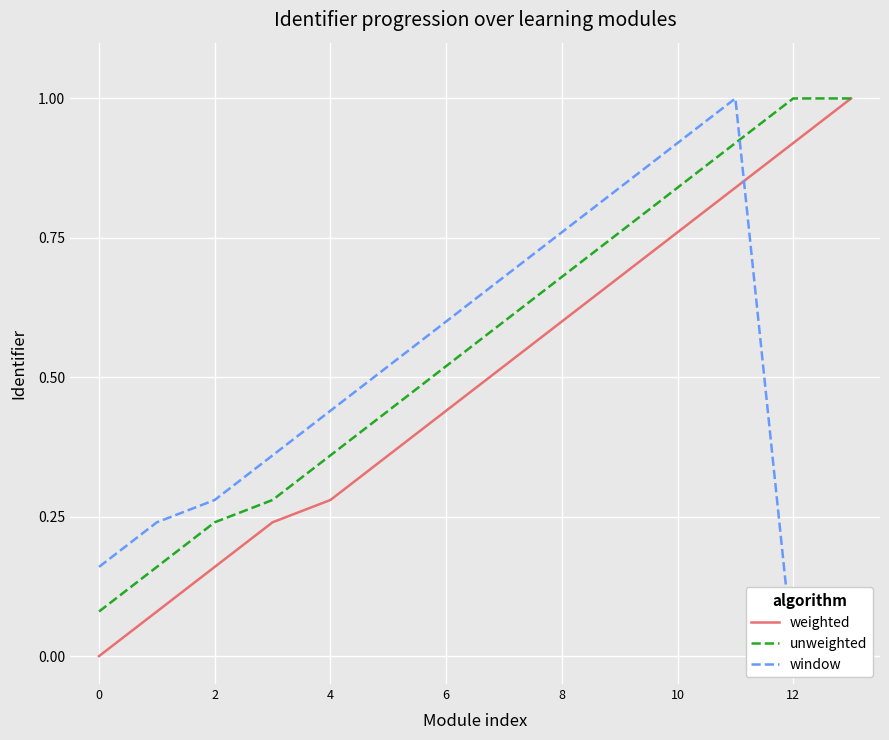

What value does the unweighted series have at 13?

1.0